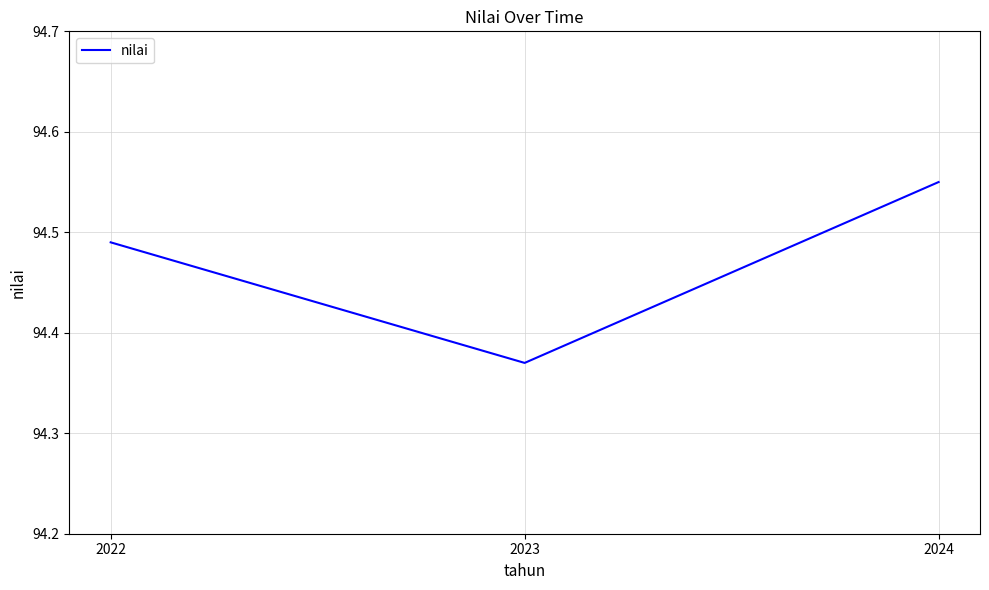

What is the change in value from 2022 to 2024?

+0.1